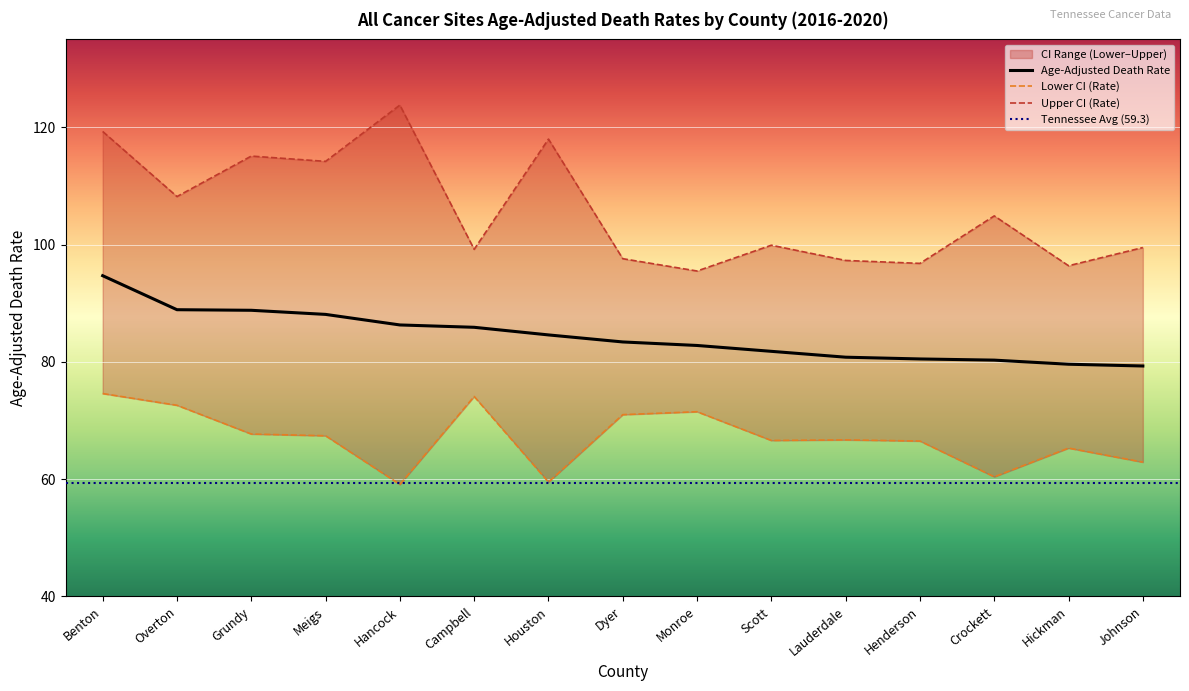

Is it true that Lower CI (Rate) equals 99.9 at Hickman?

False